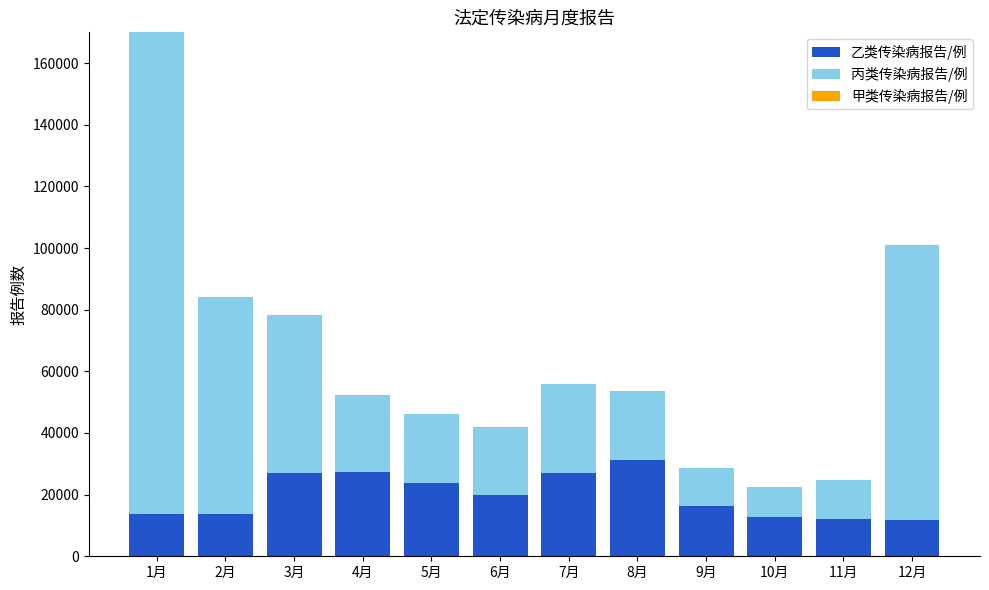

At which category is the sum across all series the highest?

1月